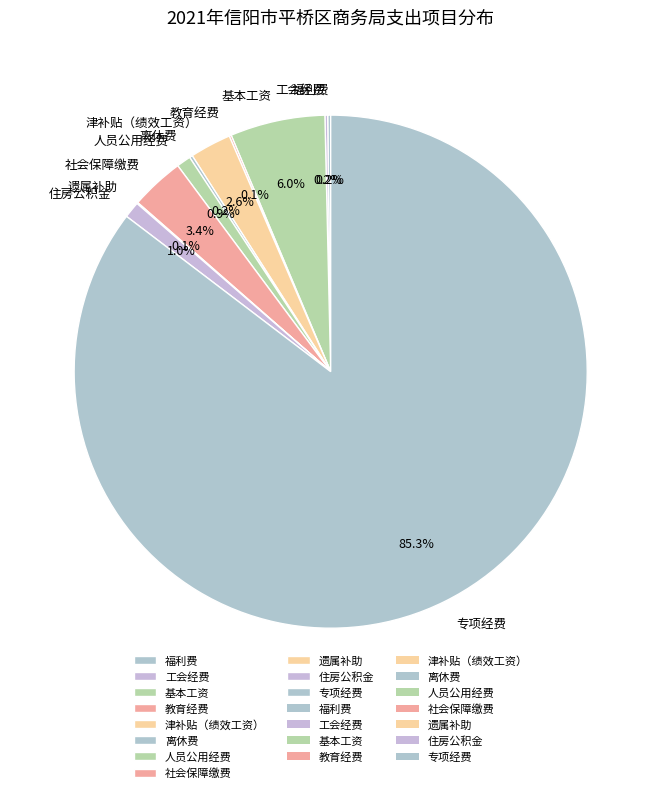

Which slice represents more than half of the pie?

专项经费